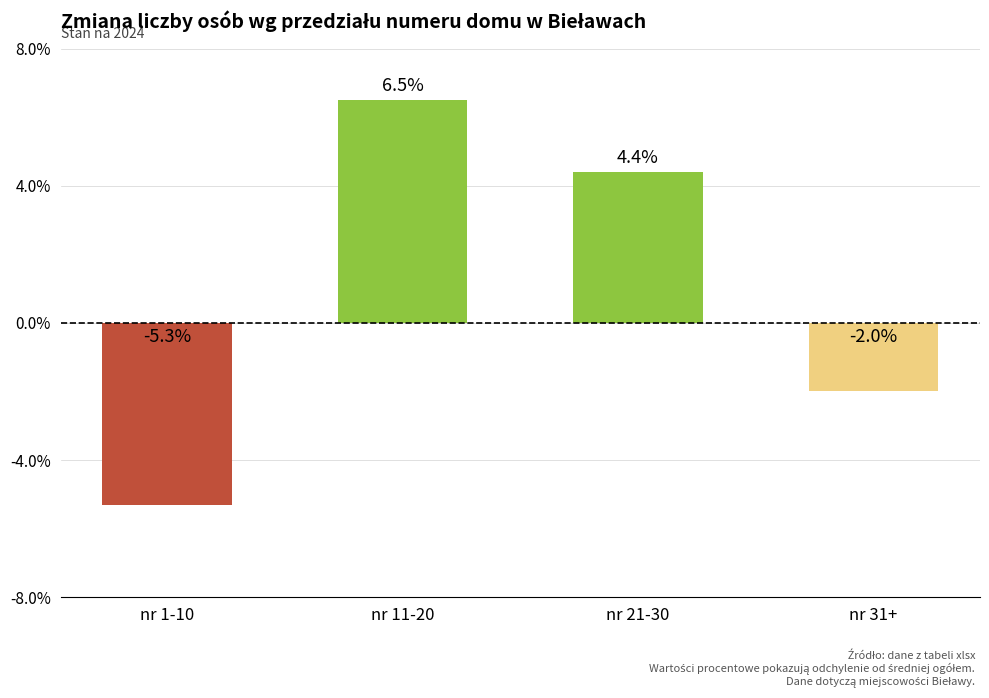

List the labels in order of value, largest first.

nr 11-20, nr 21-30, nr 31+, nr 1-10